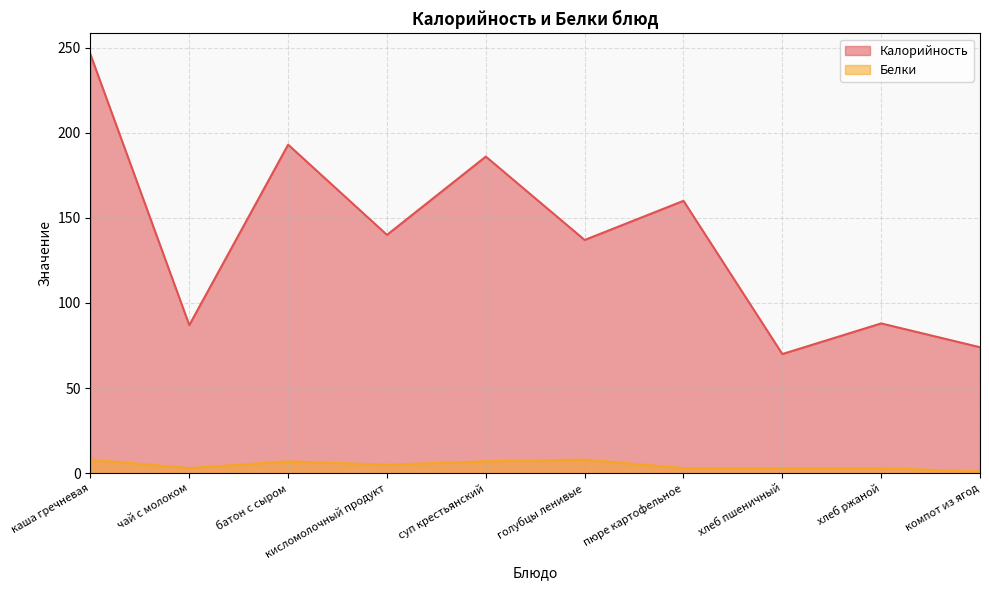

What is the difference between the maximum and second lowest values in the Белки series?

5